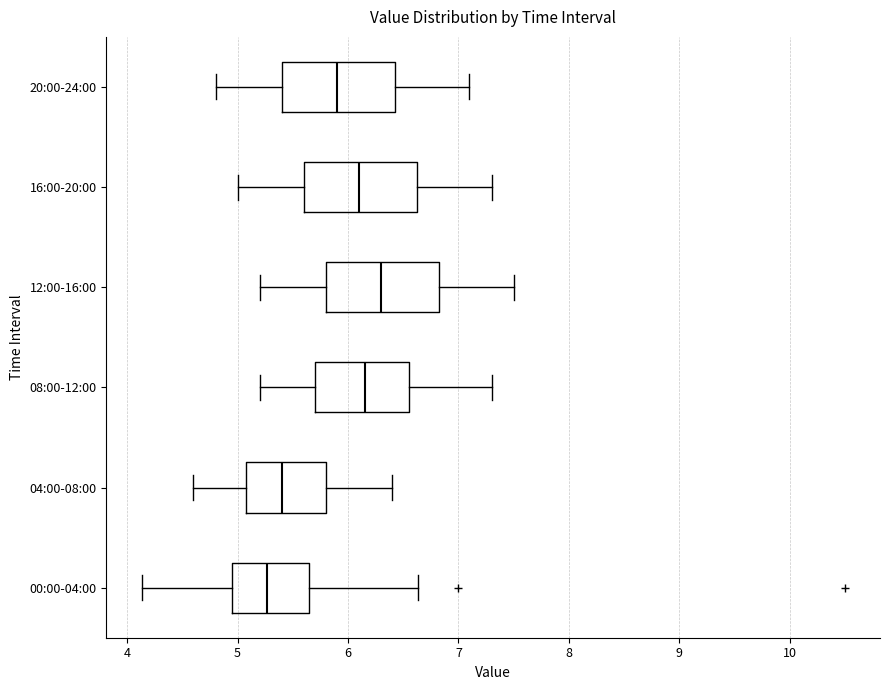

Which box has the furthest to the right median line?

12:00-16:00